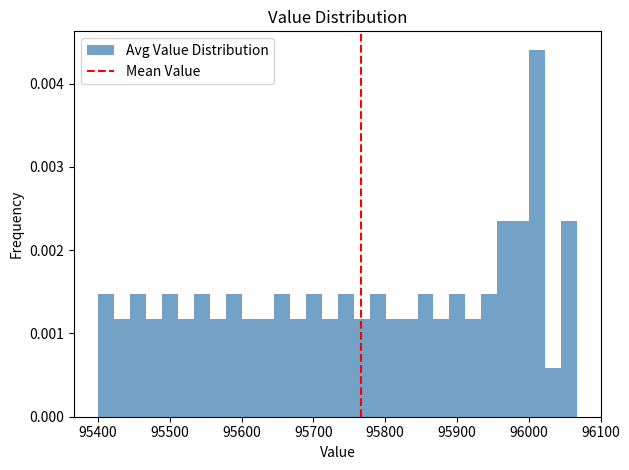

Around what value on the x-axis is the tallest bar? Give the approximate position of its centre, as read against the axis.

96010